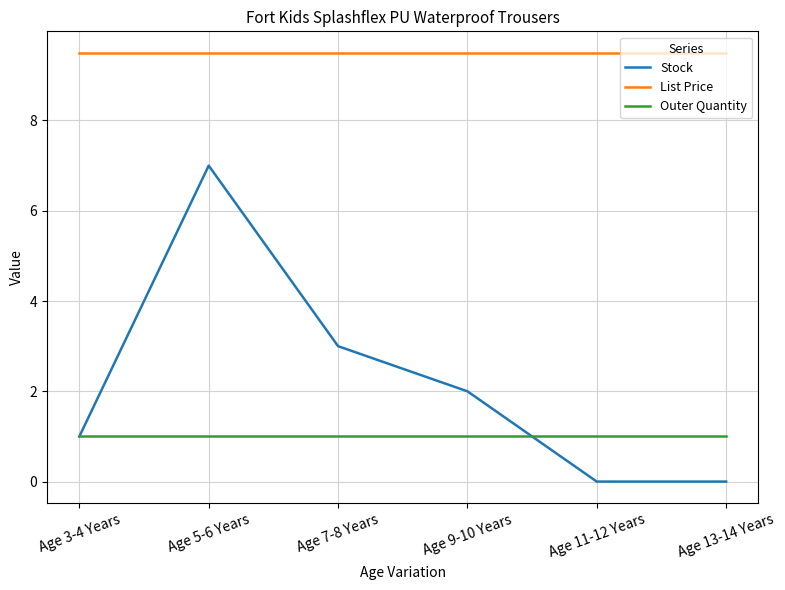

True or false: List Price and Stock cross at least once.

False